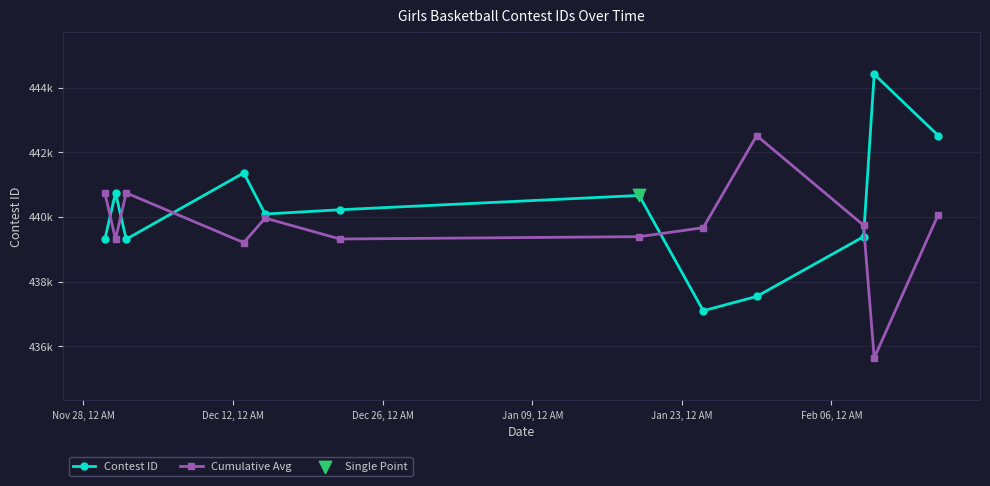

Is this an area chart (filled region under the line)?

No